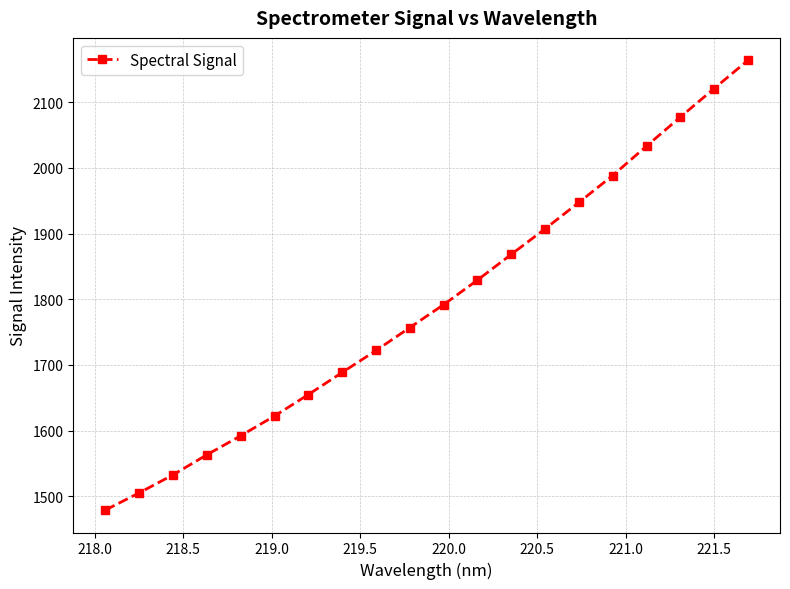

What is the difference between the second highest and second lowest values?

615.8